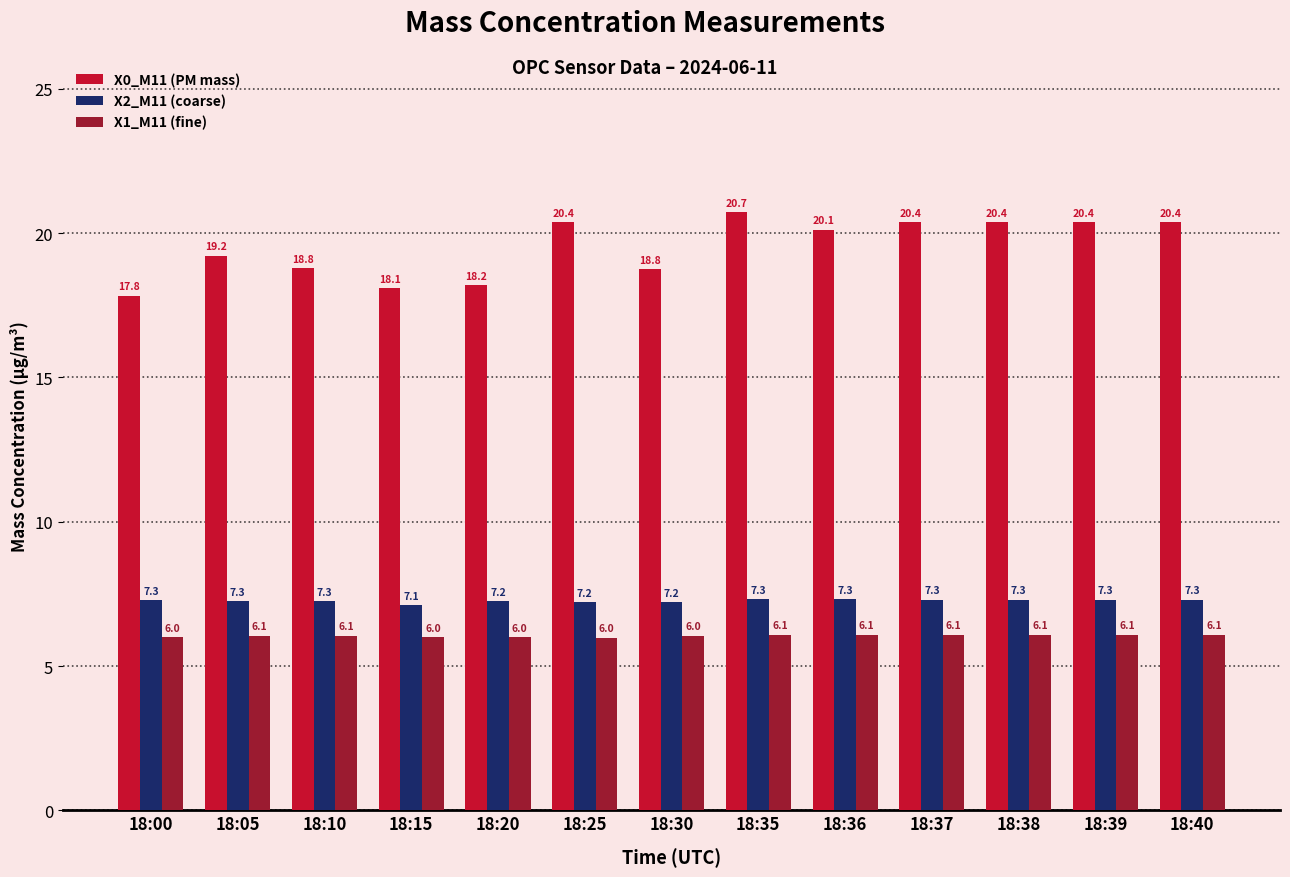

At how many categories does at least one series exceed 19?

8